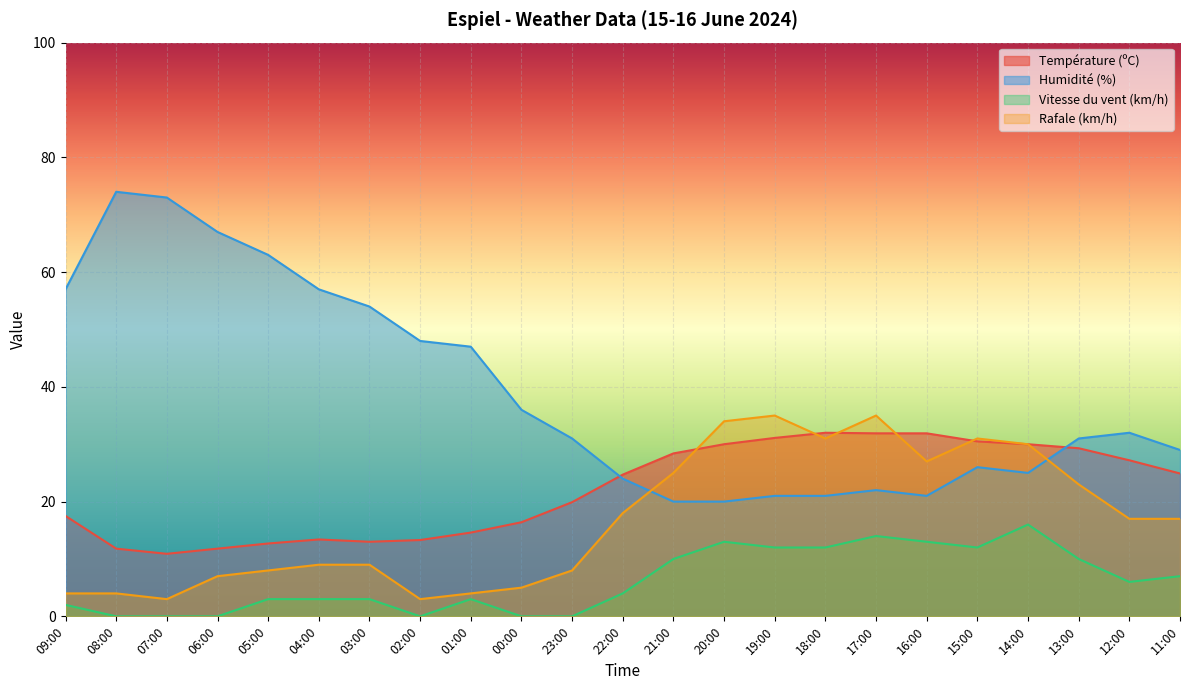

True or false: Humidité (%) has more than 2 interior local peaks.

True